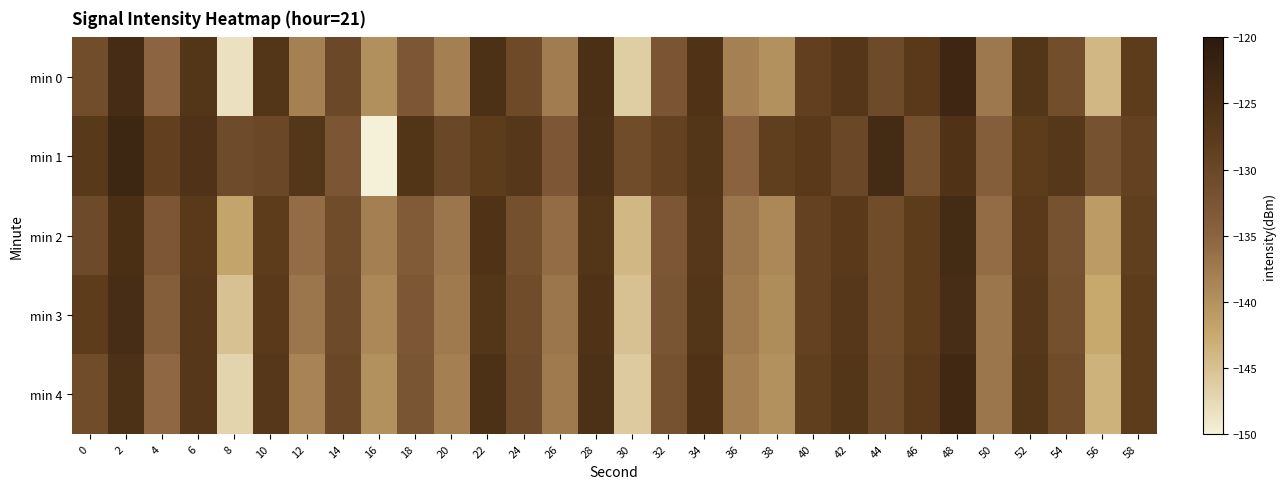

What is the total value across all series at 48?

-621.0